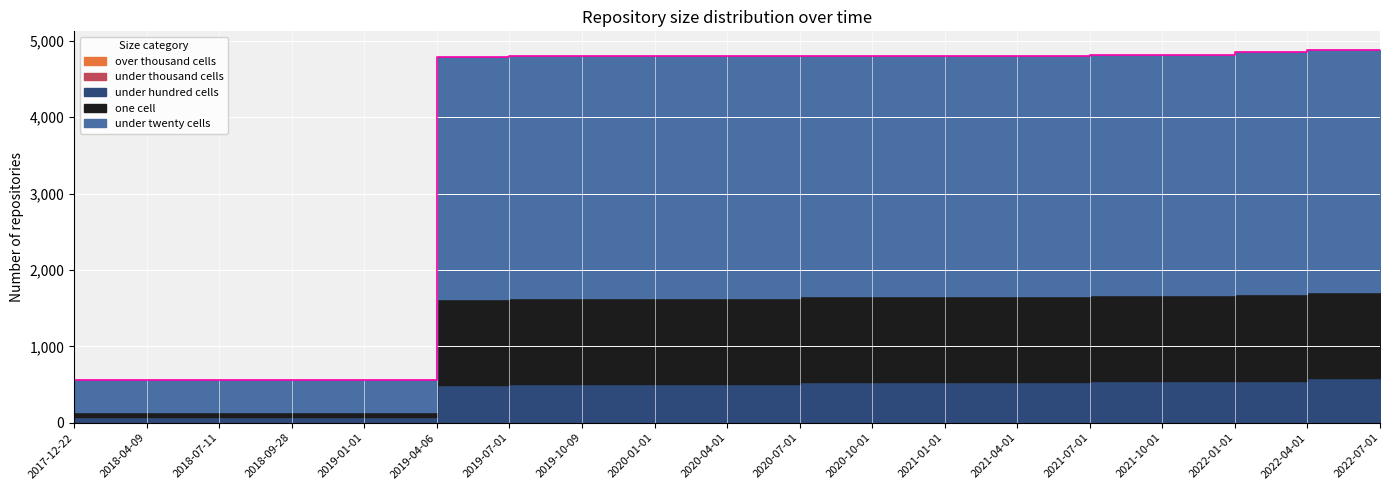

Where does the under_hundred_cells series first go above 501?

2020-07-01